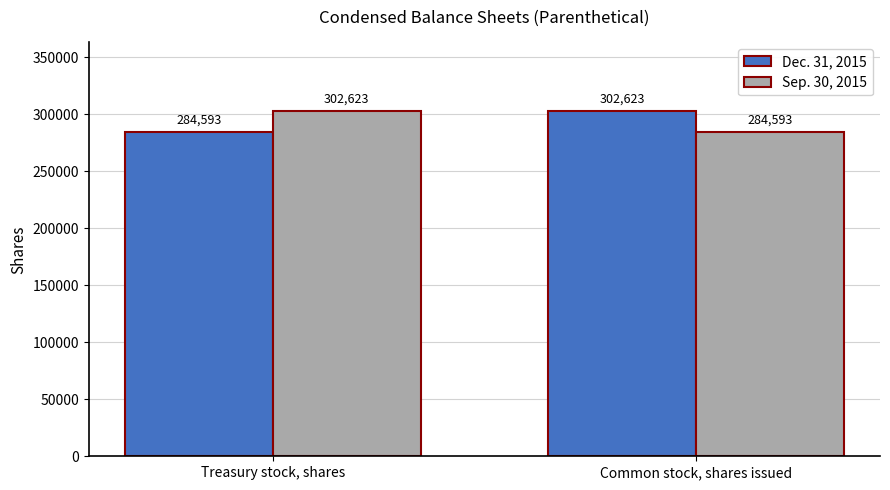

Is it true that Dec. 31, 2015 equals 152666 at Common stock, shares issued?

False